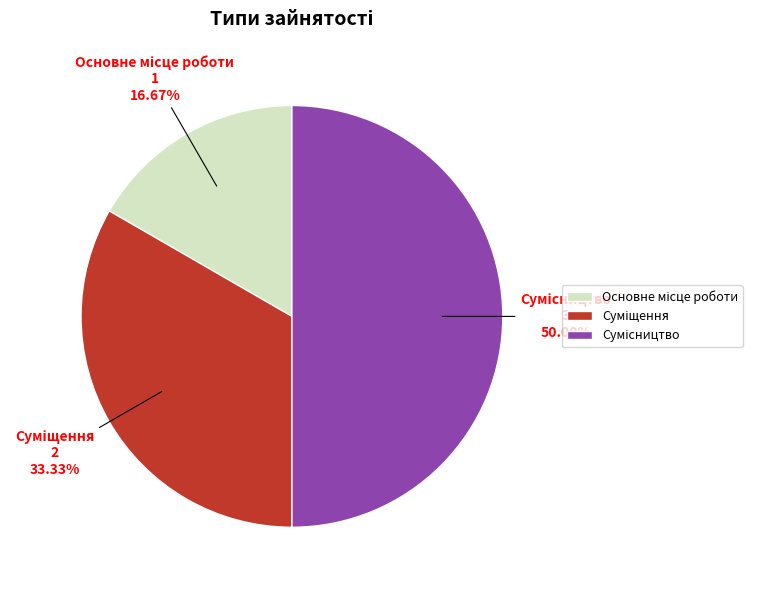

How many segments does this pie chart have?

3